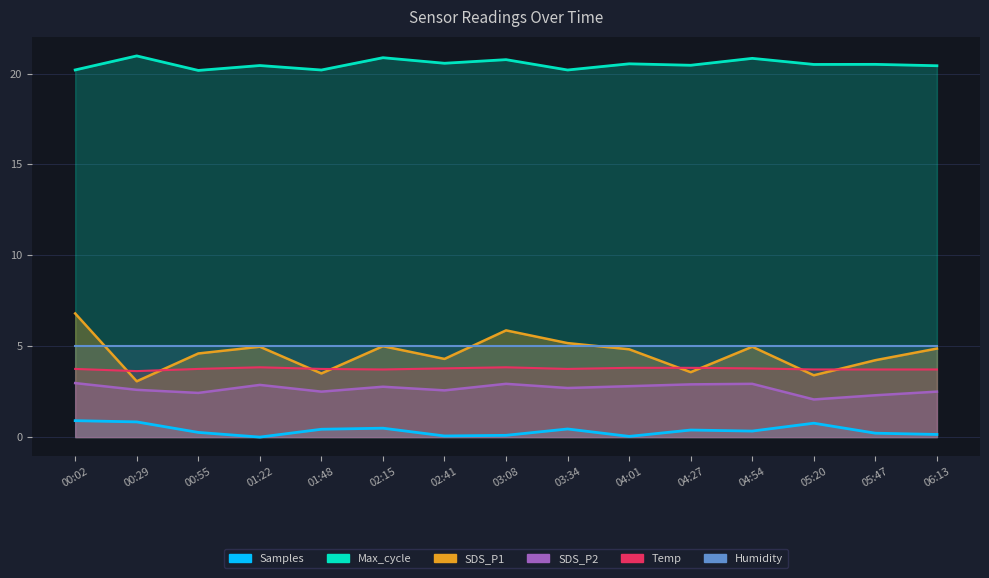

Between 04:27 and 05:20, which series saw the biggest shift?

SDS_P2